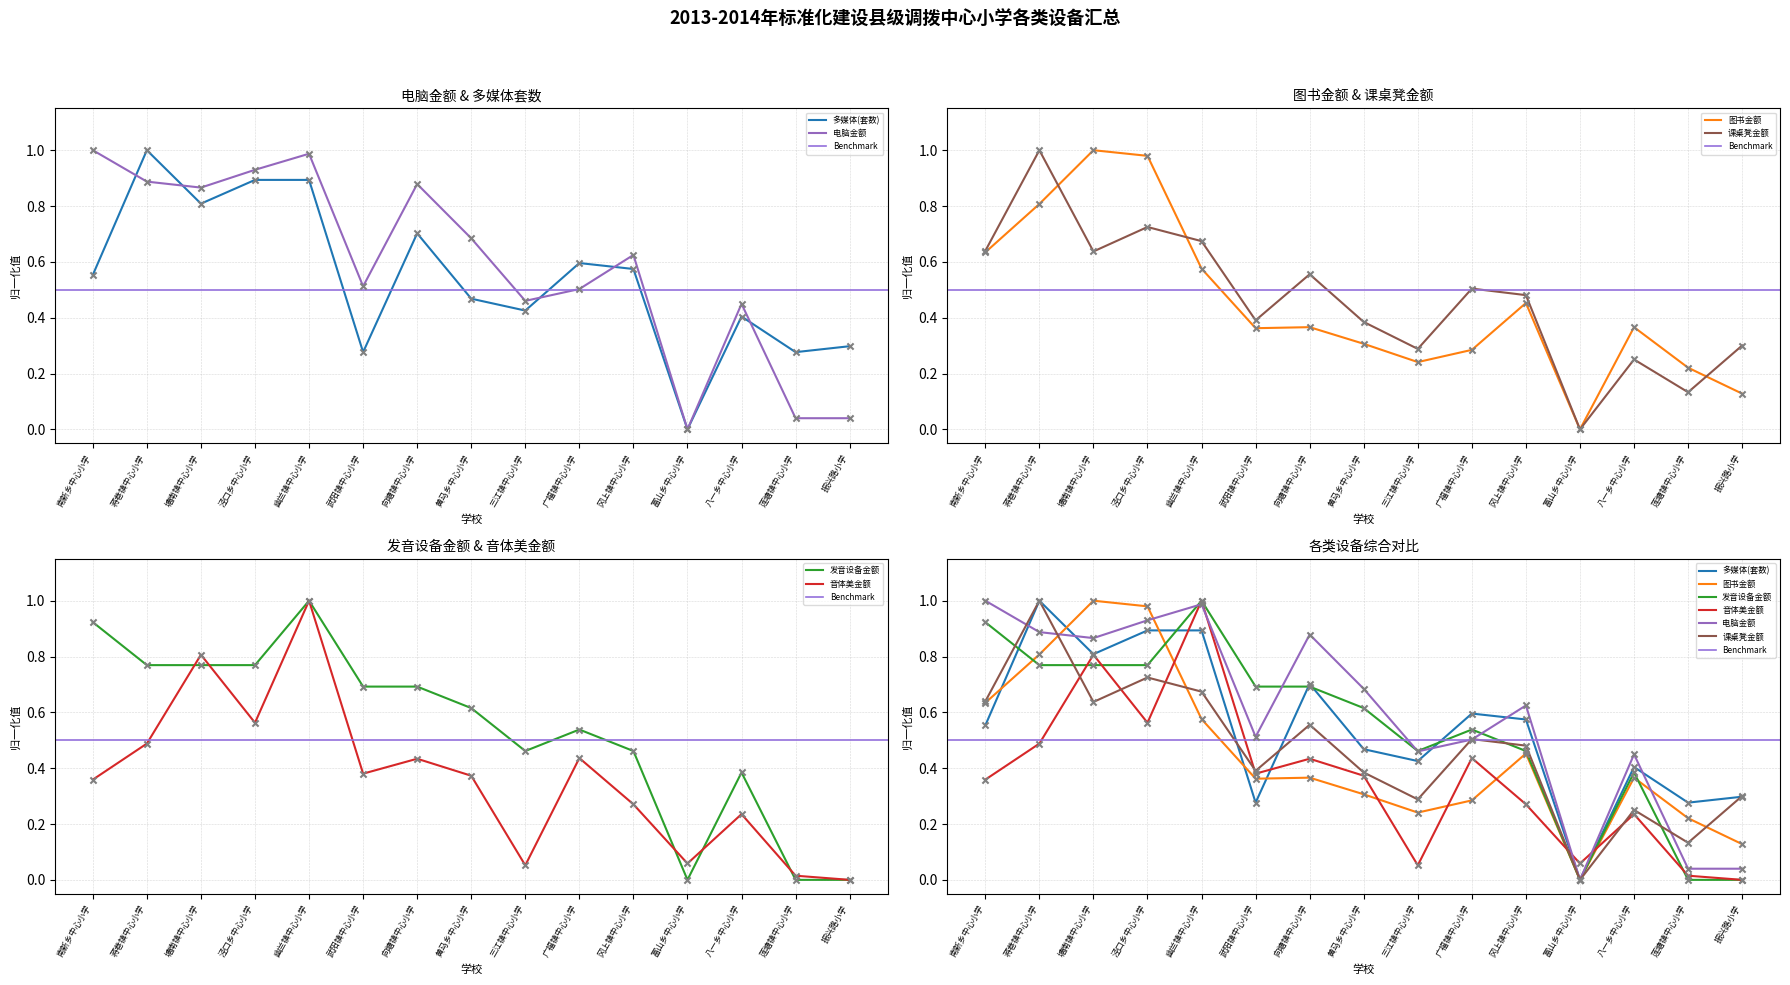

What are all the series names shown in the legend?

多媒体(套数), 图书金额, 发音设备金额, 音体美金额, 电脑金额, 课桌凳金额